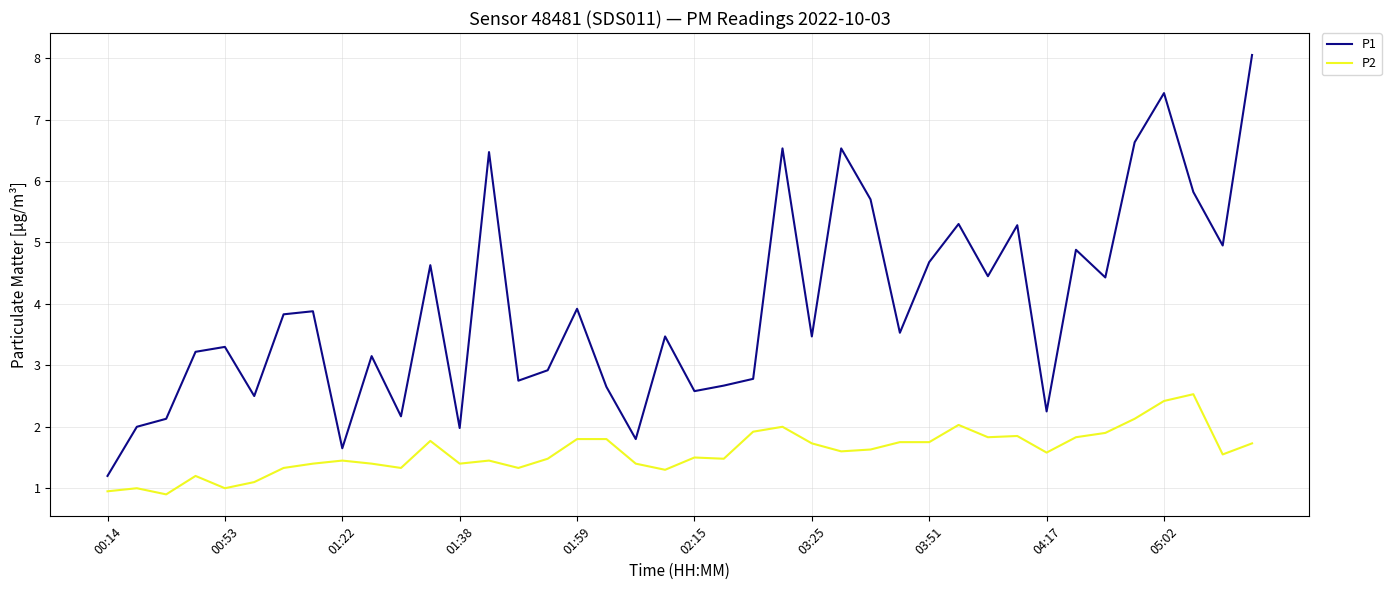

Which series has the largest total across all categories?

P1